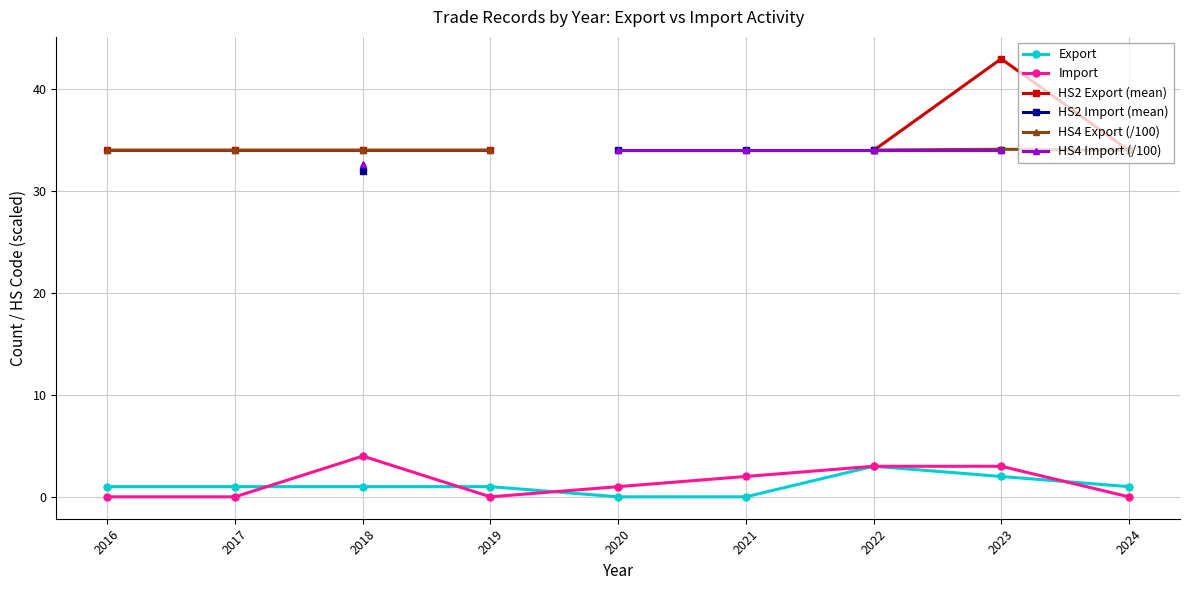

Count the HS2 Export (mean) values in the range 34 to 35.

6